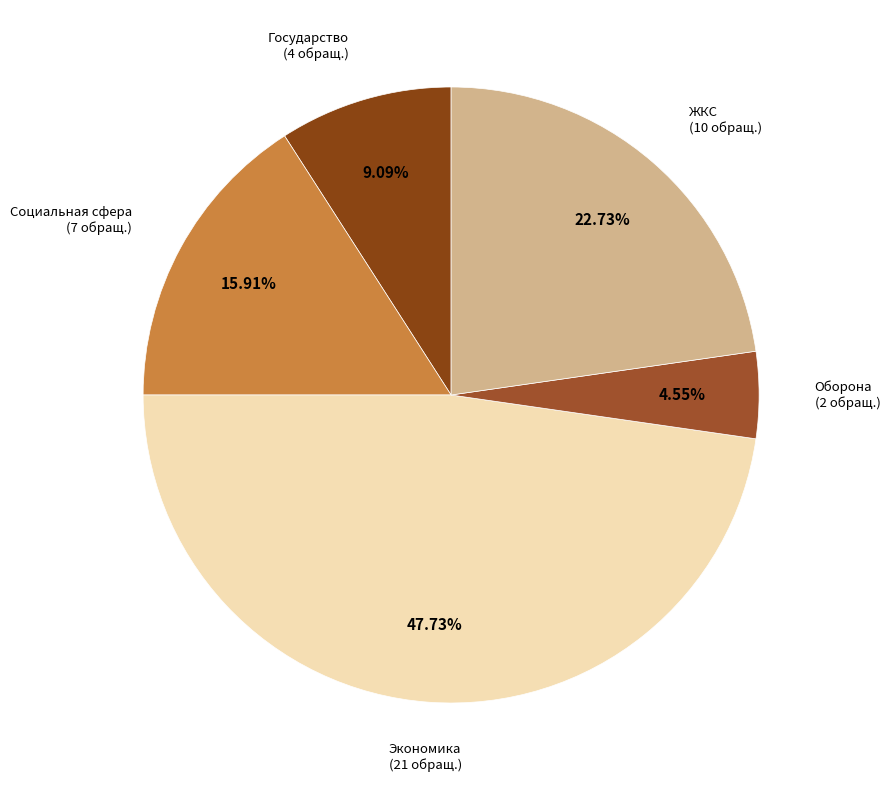

How many slices are in this pie chart?

5